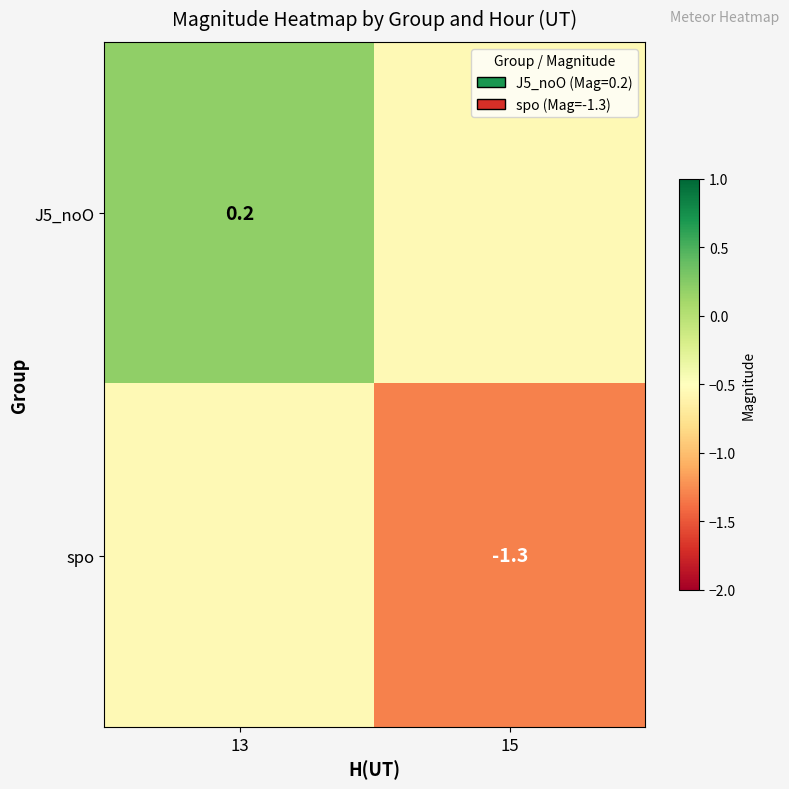

What is the difference between the spo values at 15 and 13?

0.8